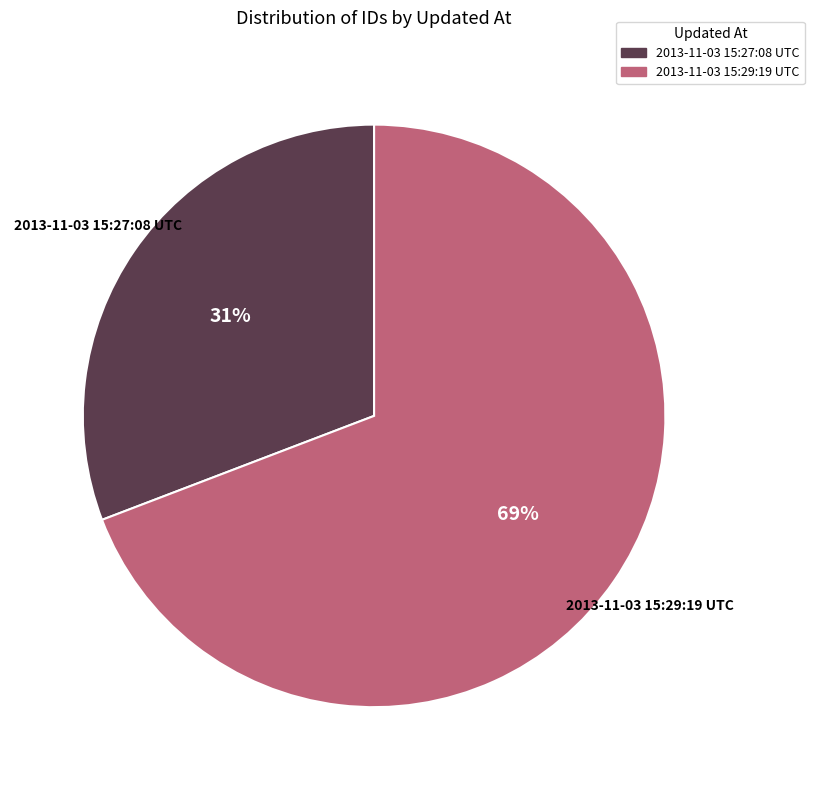

To the nearest percent, what percentage of the pie is 2013-11-03 15:27:08 UTC?

31%